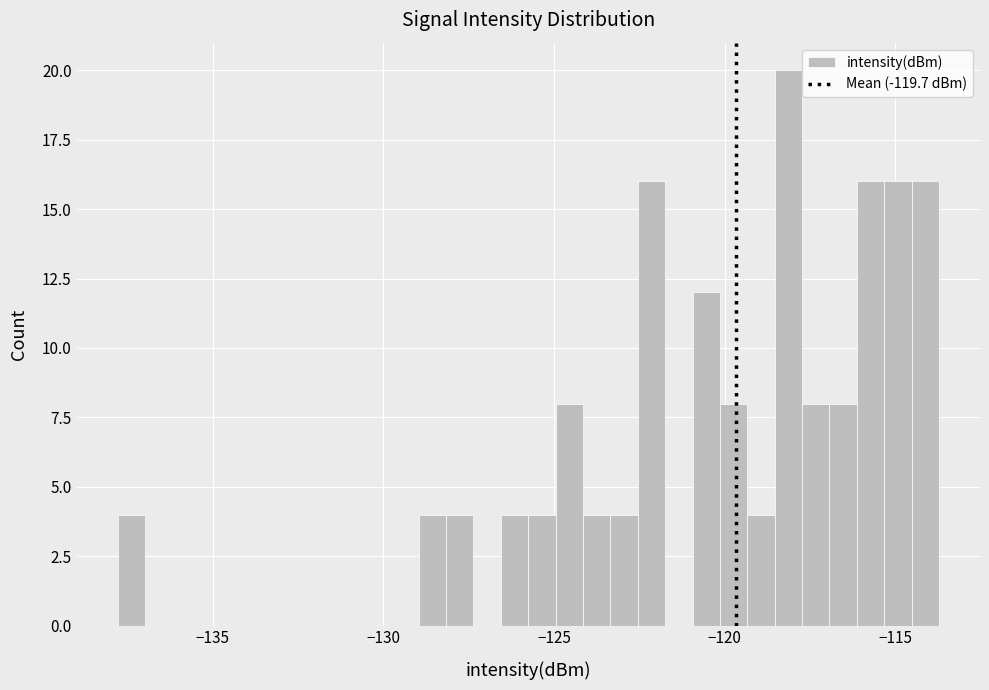

Around what value on the x-axis is the tallest bar? Give the approximate position of its centre, as read against the axis.

-118.0